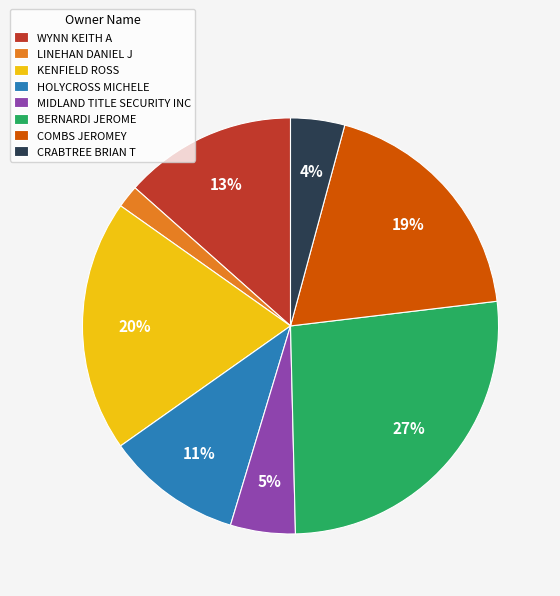

Rank the categories by value from lowest to highest.

LINEHAN DANIEL J, CRABTREE BRIAN T, MIDLAND TITLE SECURITY INC, HOLYCROSS MICHELE, WYNN KEITH A, COMBS JEROMEY, KENFIELD ROSS, BERNARDI JEROME